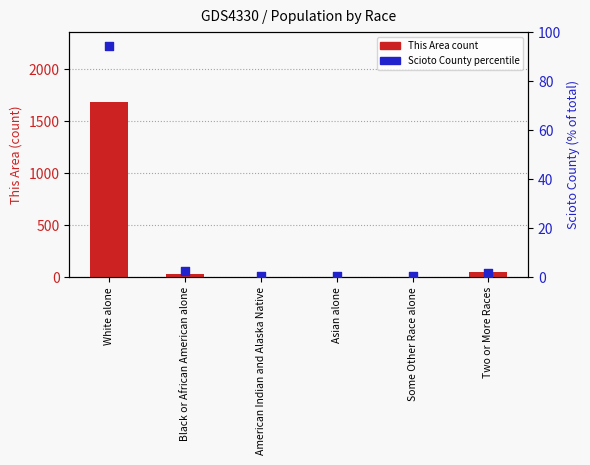

Which series contains the lowest Y value?

Scioto County %